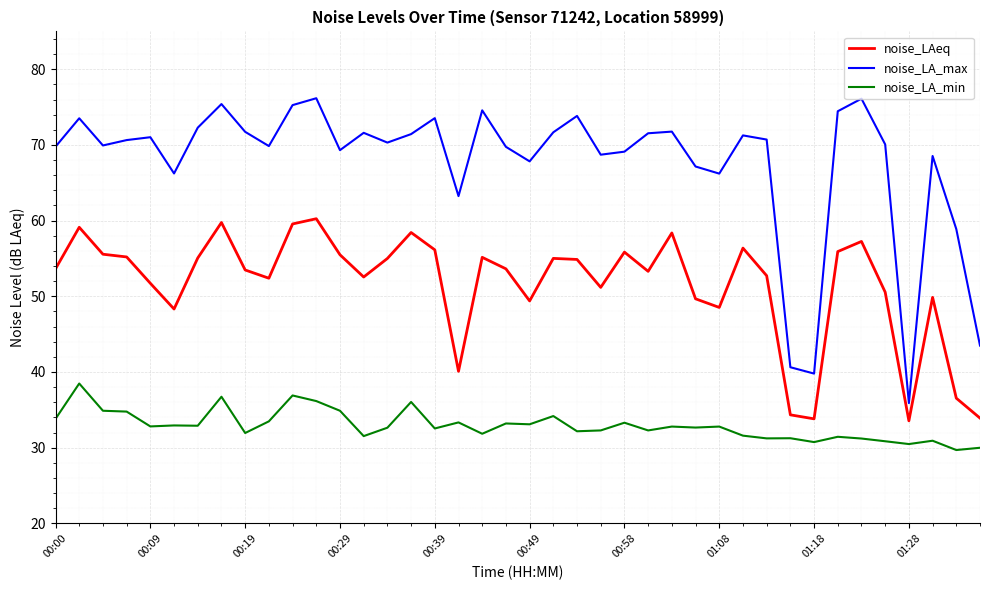

Which series has the widest spread of values?

noise_LA_max